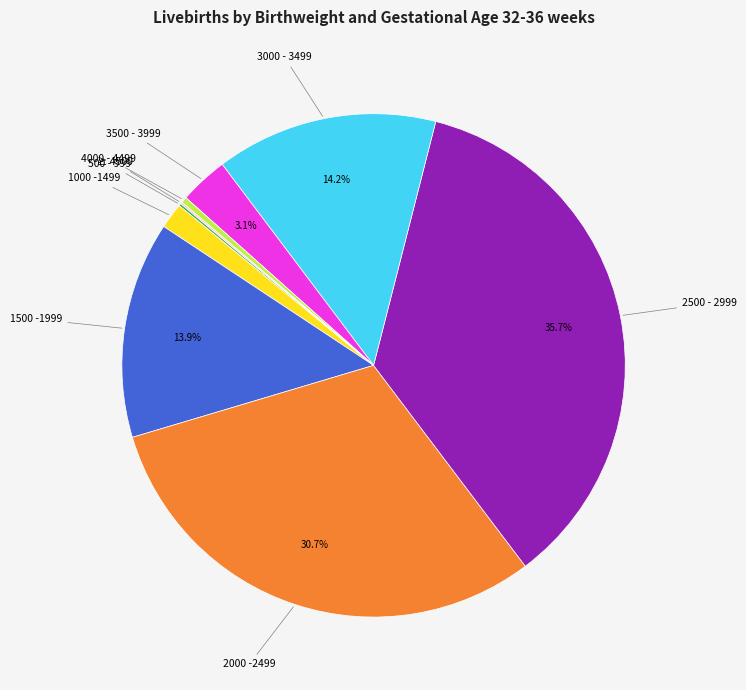

Does any single category account for the majority?

No